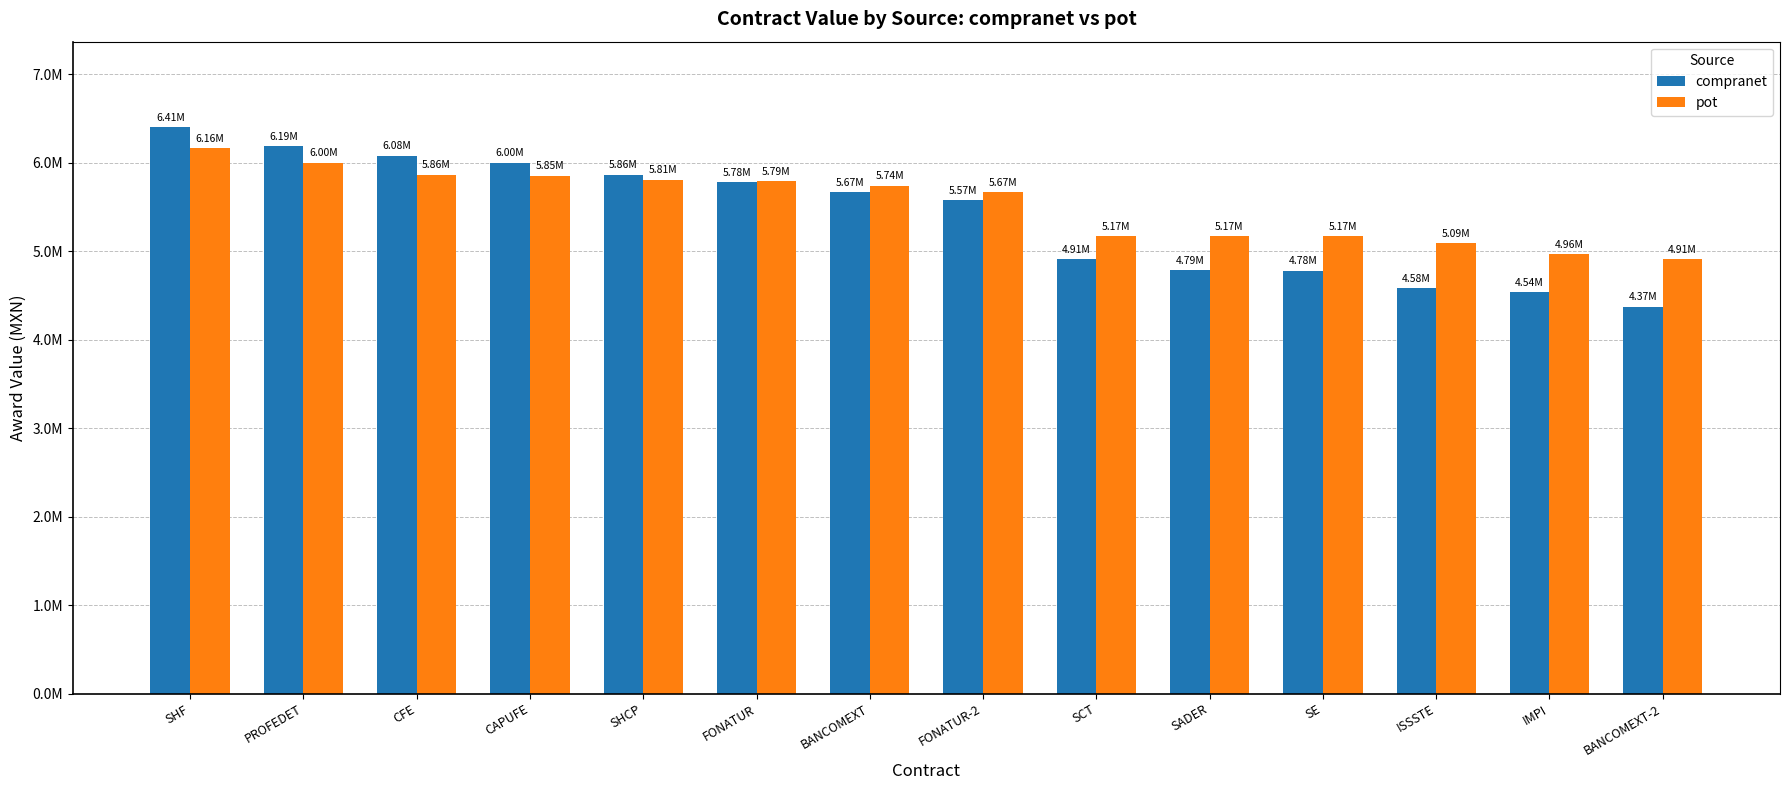

What are all the series names shown in the legend?

compranet, pot